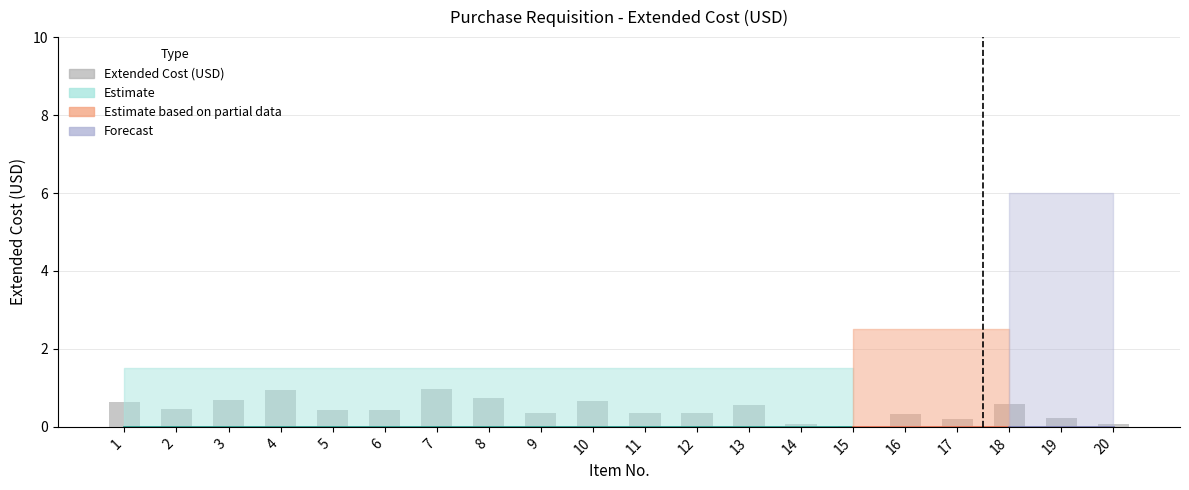

What is the sum of the values at 8 and 1?

1.4